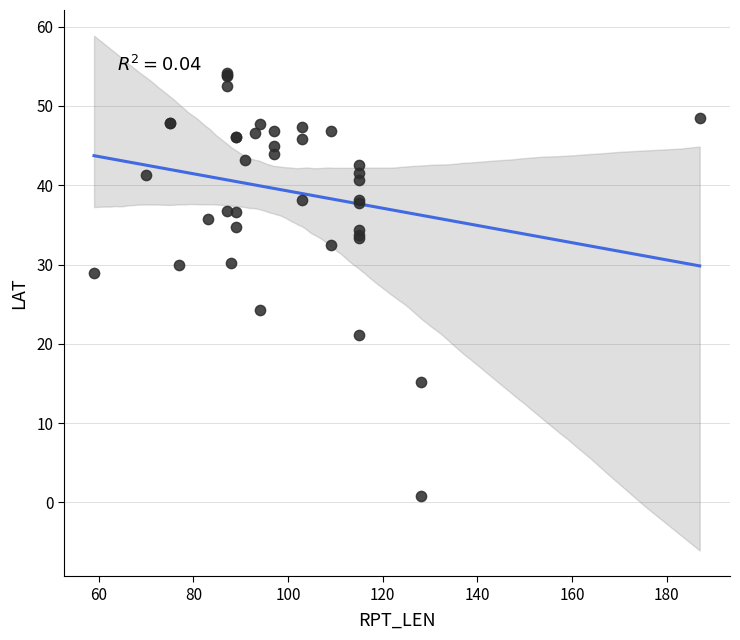

What Y value in the scatter plot is closest to 27?

28.9